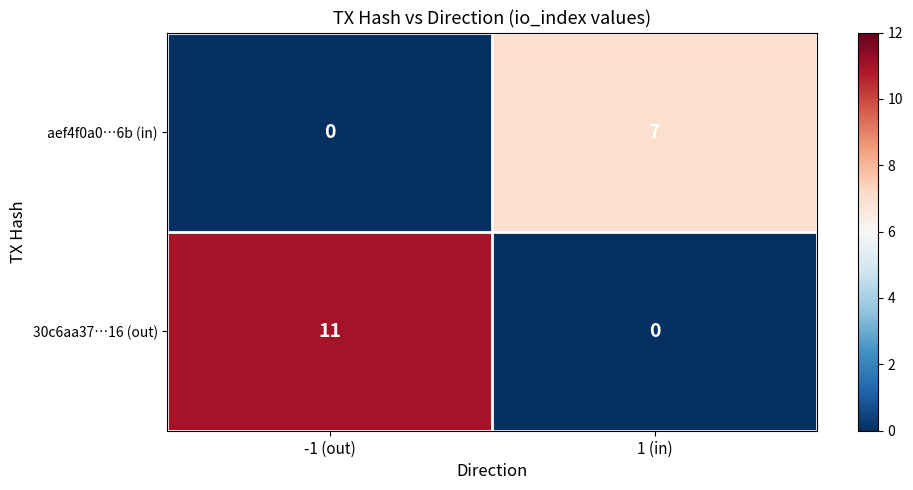

The 30c6aa37…16 (out) series shows 11 at -1 (out). True or false?

True